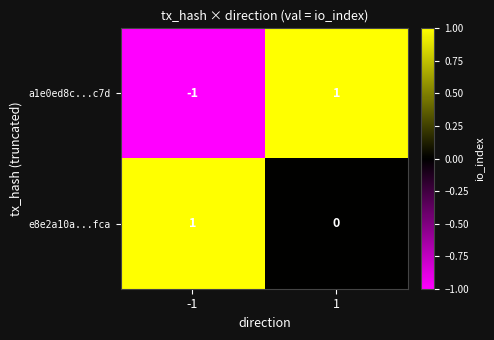

The value of a1e0ed8c...c7d at 1 is 1. True or false?

True